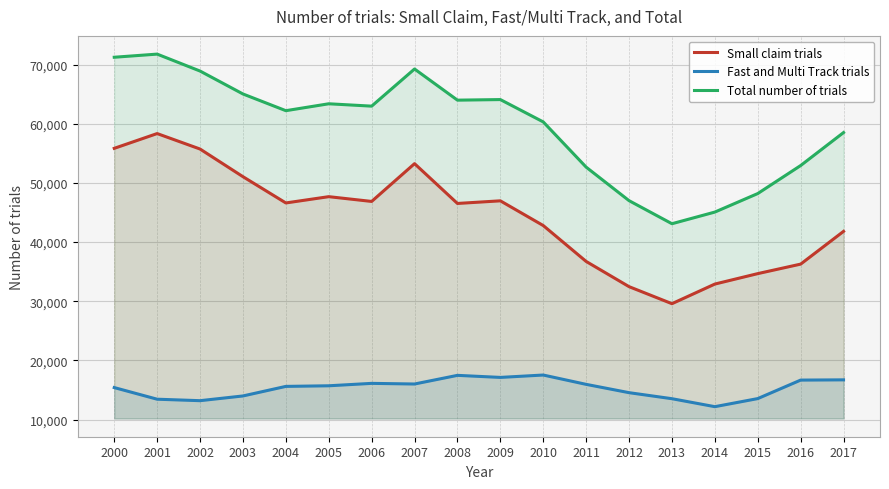

What is the value of the Fast and Multi Track trials point at the 13th from the left?

14536